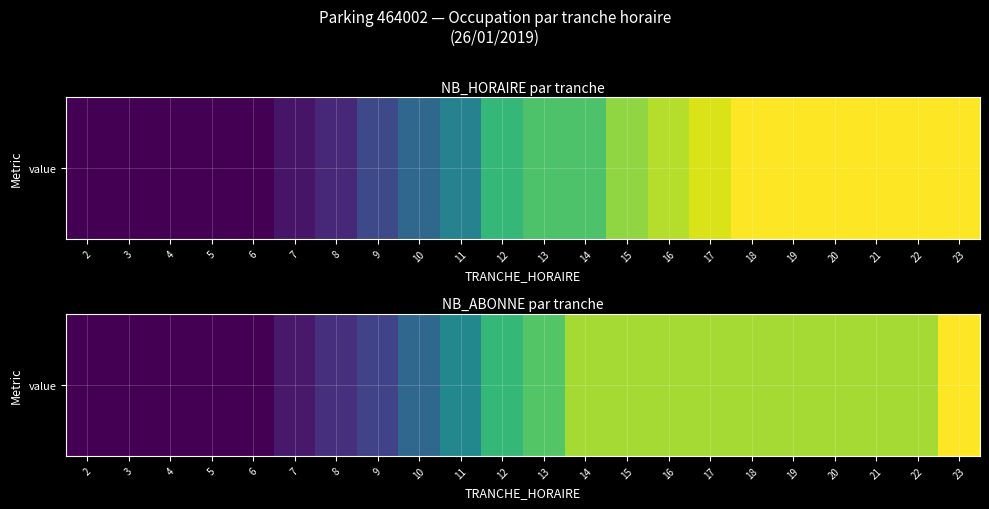

Which label corresponds to the smallest value in the chart?

2